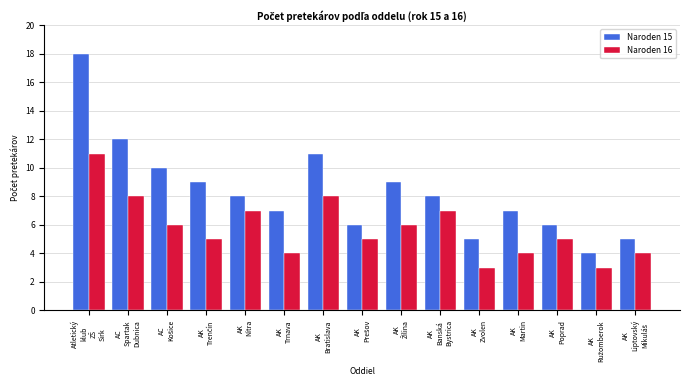

What are all the series names shown in the legend?

Naroden 15, Naroden 16